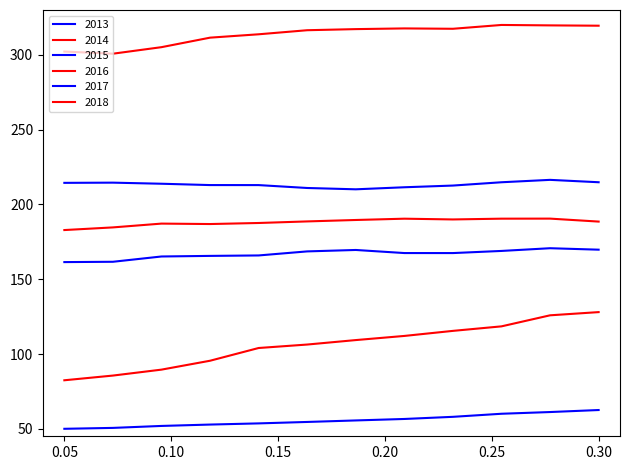

What is the sum of all 2017 values?

2560.1